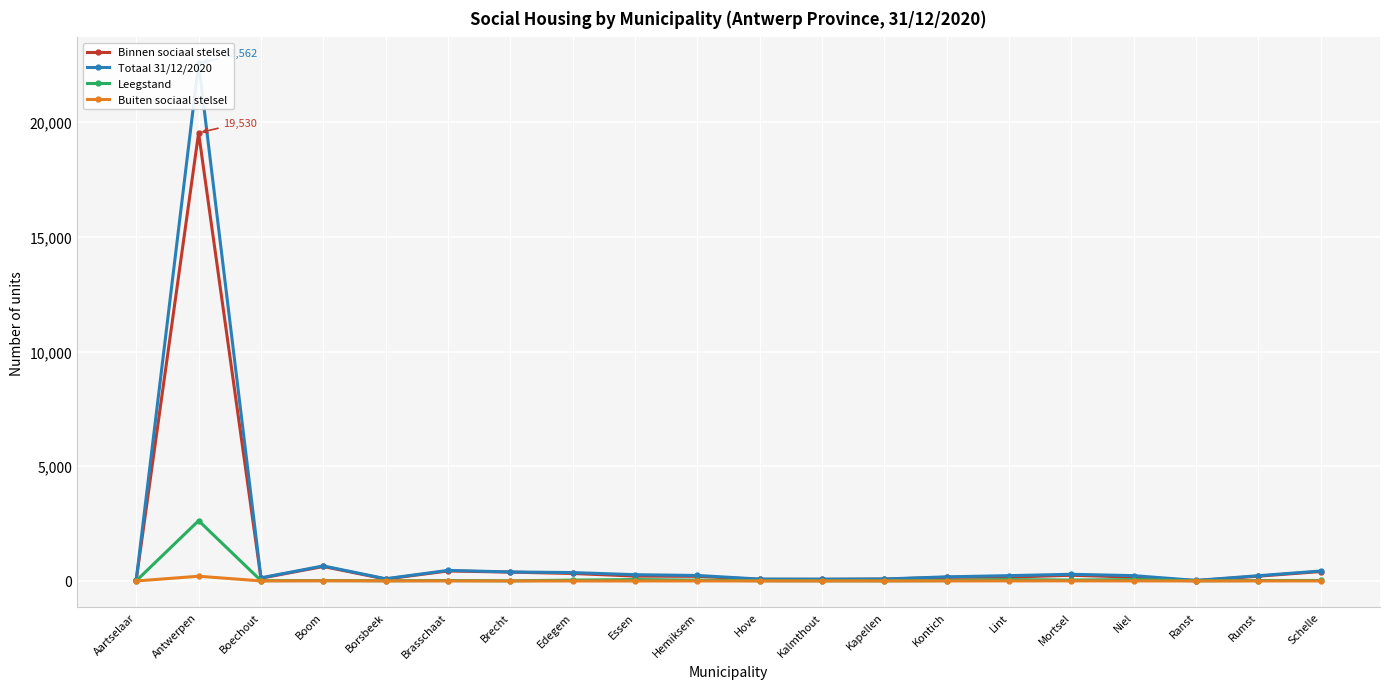

Read the Totaal 31/12/2020 value at Borsbeek.

97